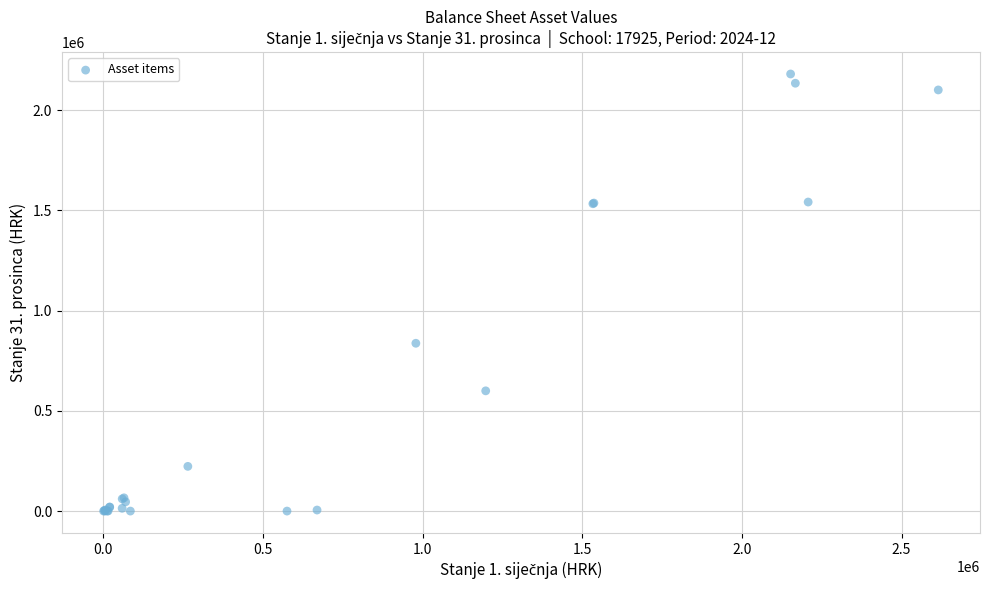

What Y value in the scatter plot is closest to 1090190?

837108.6